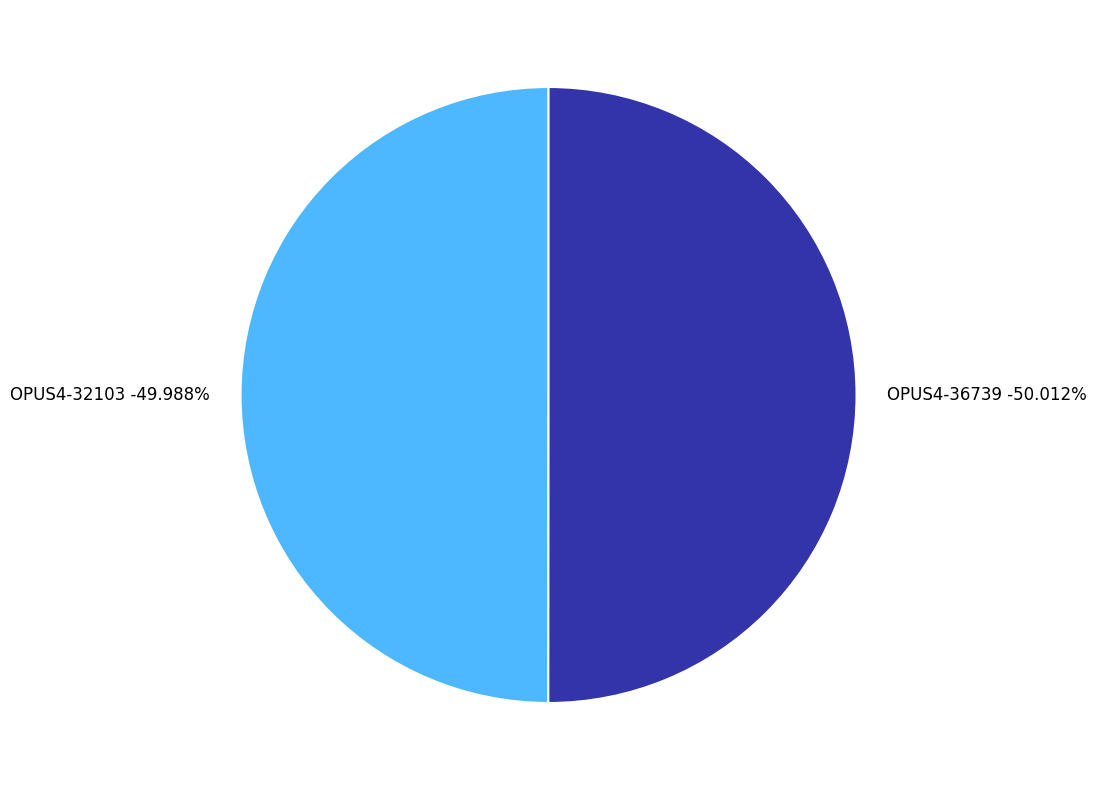

Is it true that OPUS4-32103 is 39% of the pie?

False